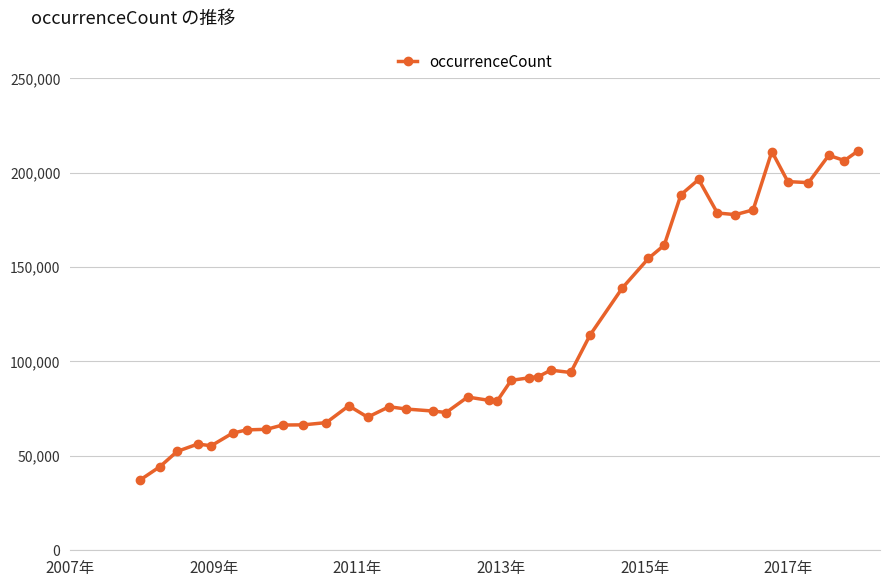

What is the sum of all values?

4502395